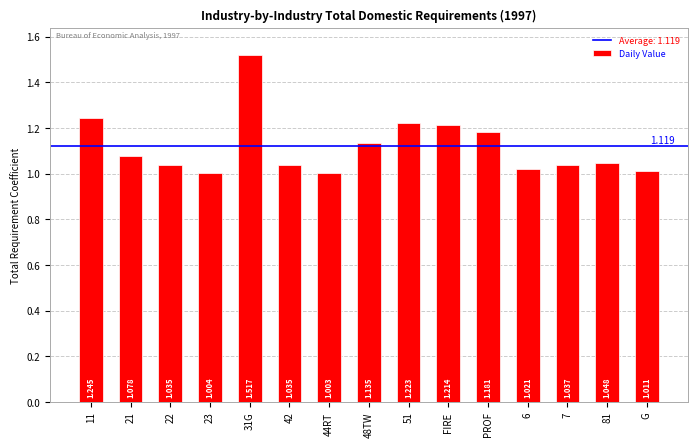

List the labels in order of value, largest first.

31G, 11, 51, FIRE, PROF, 48TW, 21, 81, 7, 42, 22, 6, G, 23, 44RT